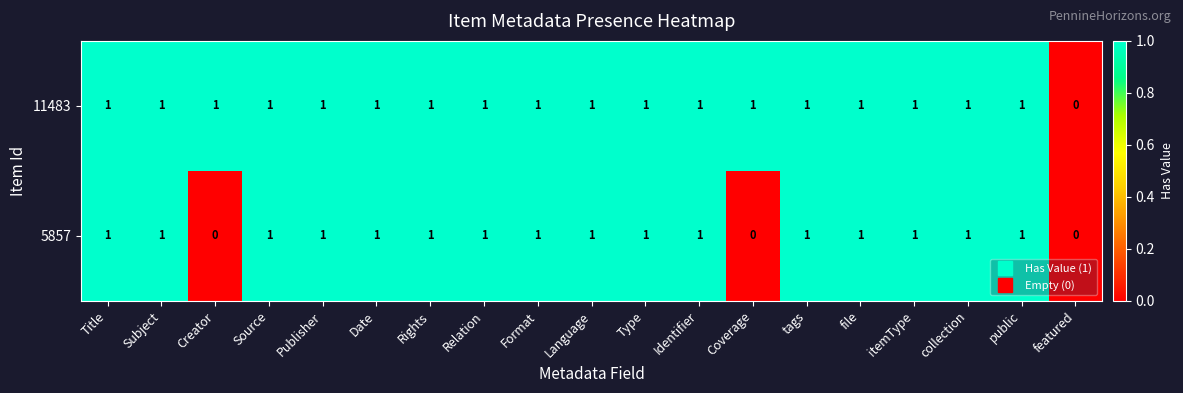

Between Creator and public, which series saw the biggest shift?

5857